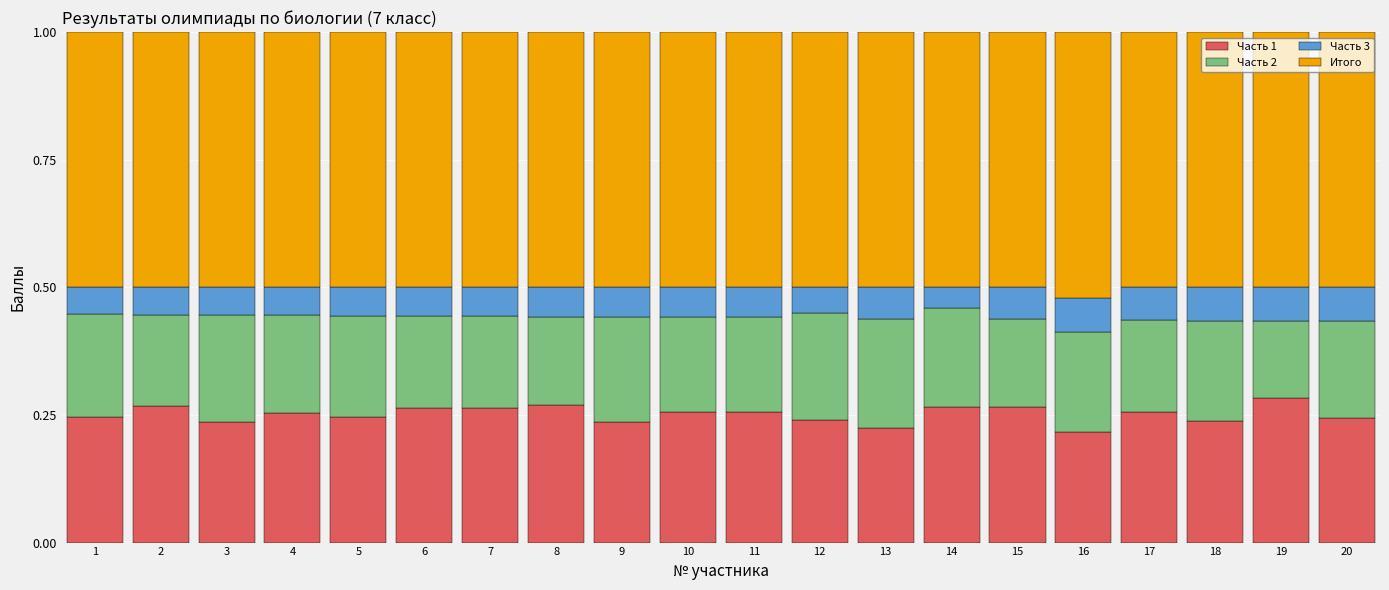

What is the total value across all series at 13?

1.0